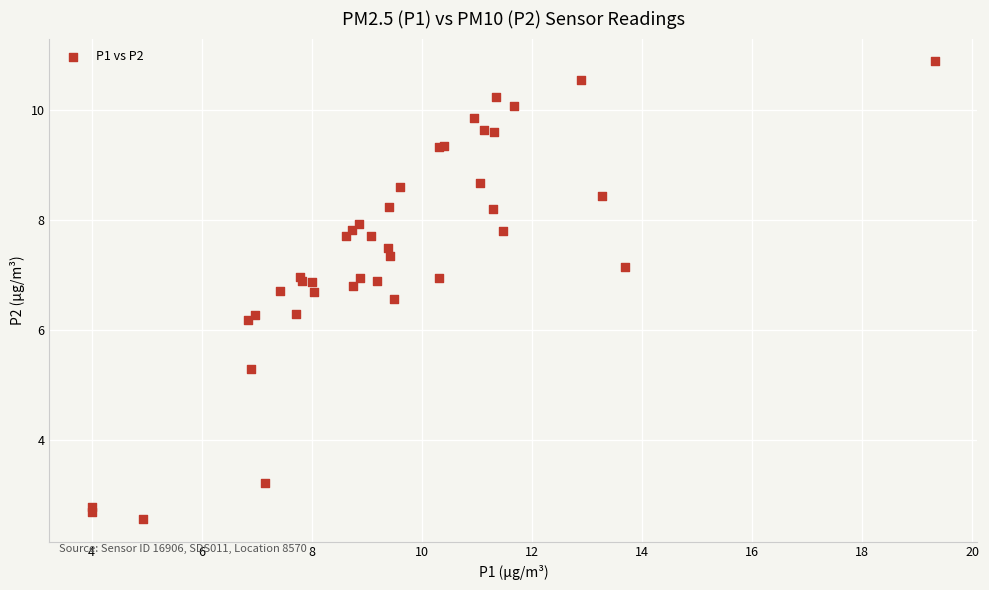

What Y value in the scatter plot is closest to 6?

6.2